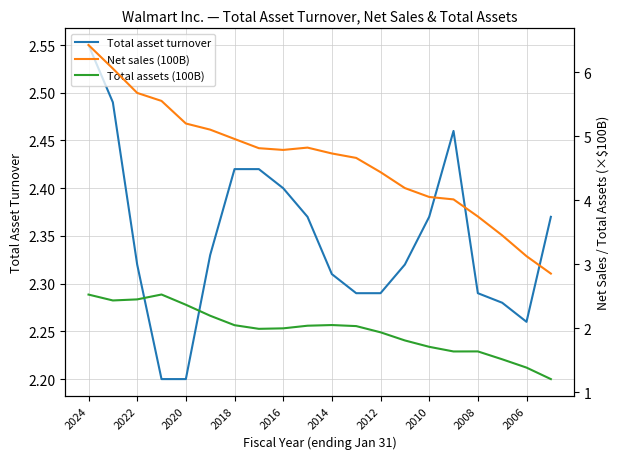

Count the number of data series in this chart.

3